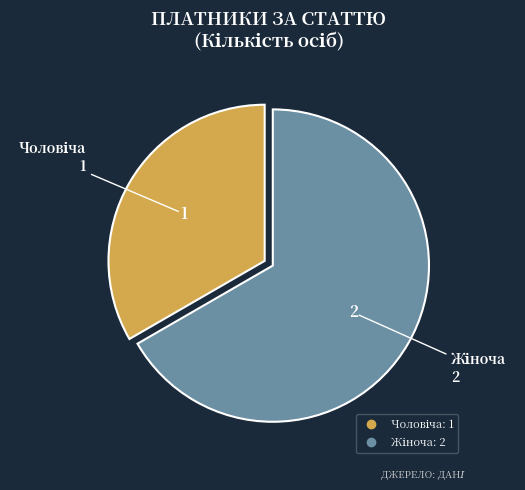

Is there any slice that represents more than half of the pie?

Yes